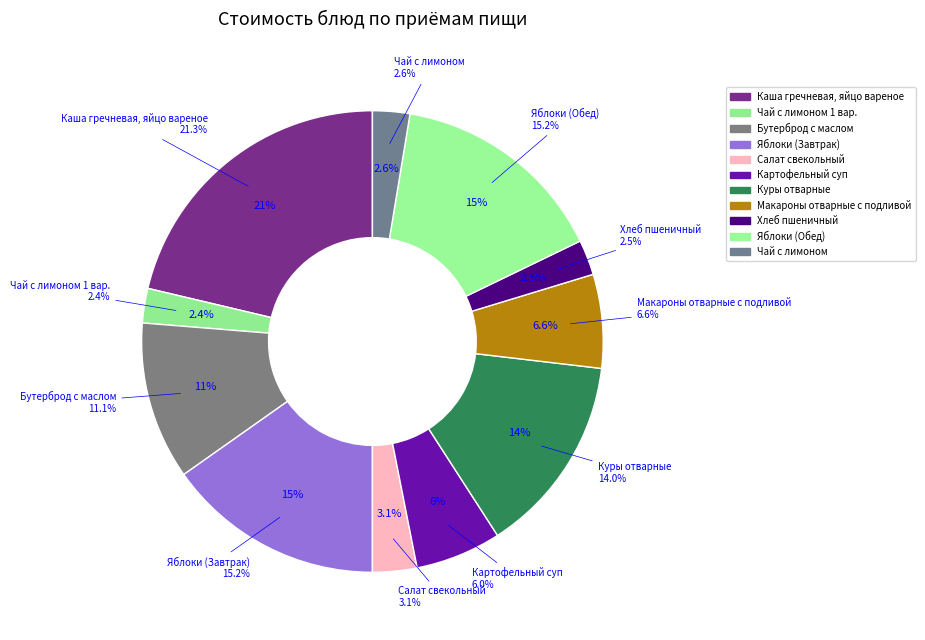

Combined, do Яблоки (Завтрак) and Куры отварные account for over 50%?

No